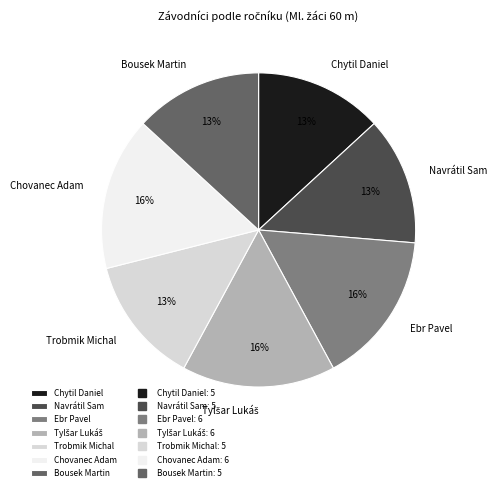

Is there a majority slice in this chart?

No